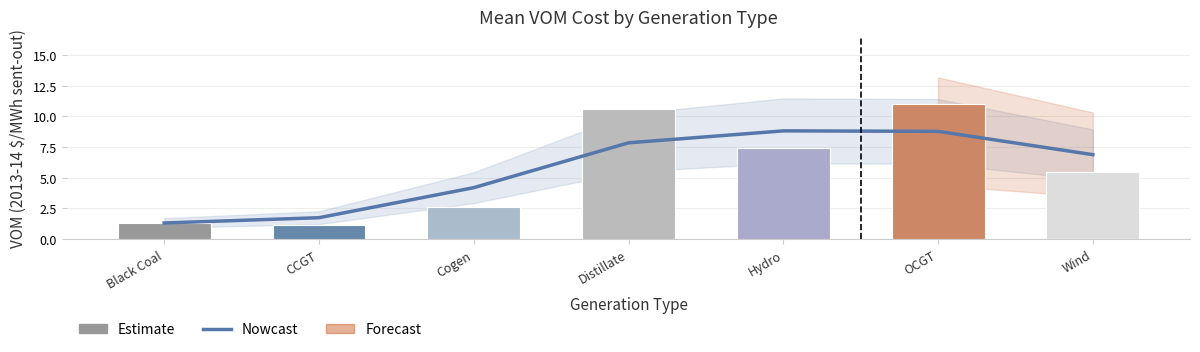

What is the sum of all Nowcast values?

39.6